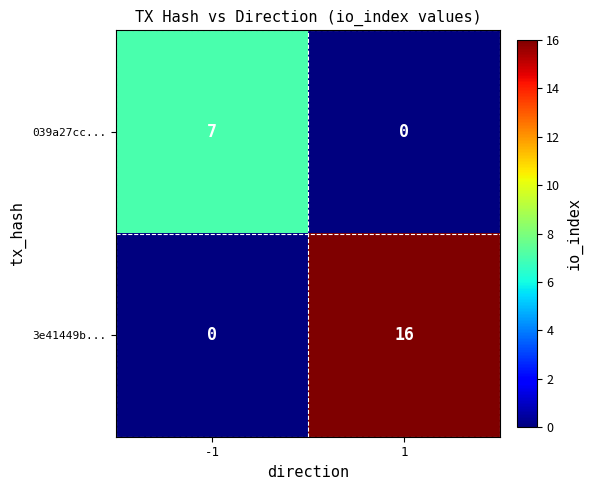

Reading right to left, list all the values displayed in this chart.

039a27cc...: 0	7
3e41449b...: 16	0